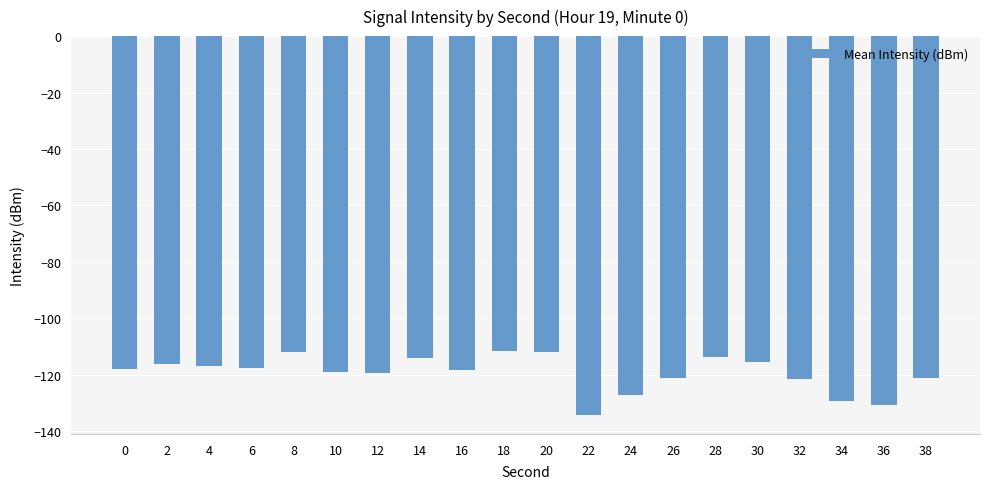

What is the sum of the values at 22 and 12?

-253.5